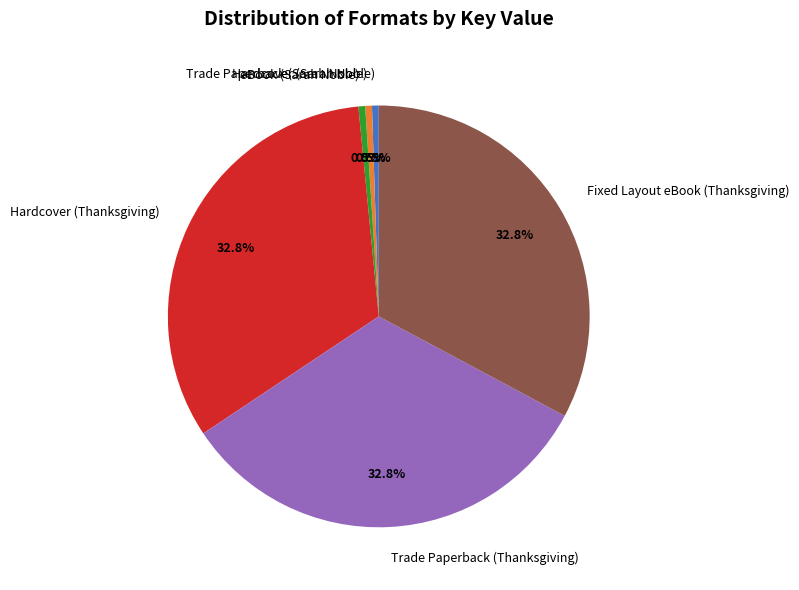

What is the ratio of the value at Trade Paperback (Thanksgiving) to the value at Hardcover (Sarah Noble)?

63.7